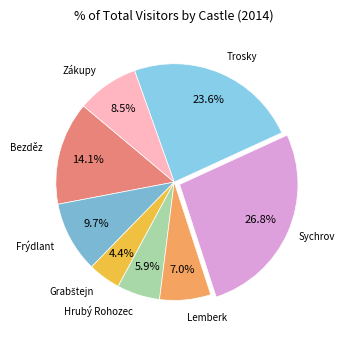

What percentage do Hrubý Rohozec and Sychrov together represent?

32.7%